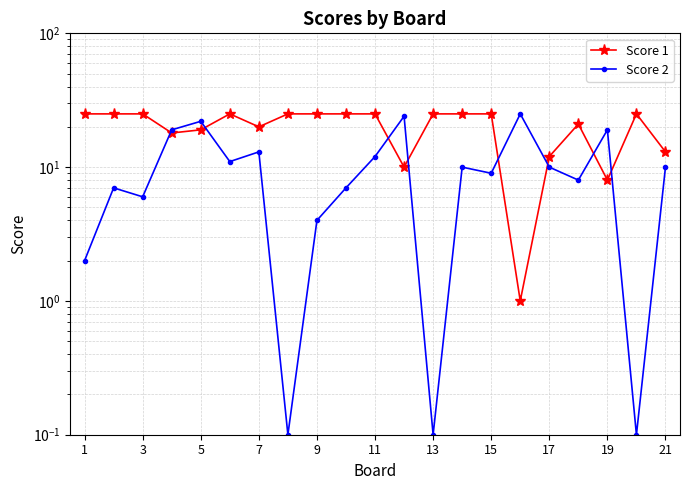

How many interior local valleys does the Score 1 series have?

5